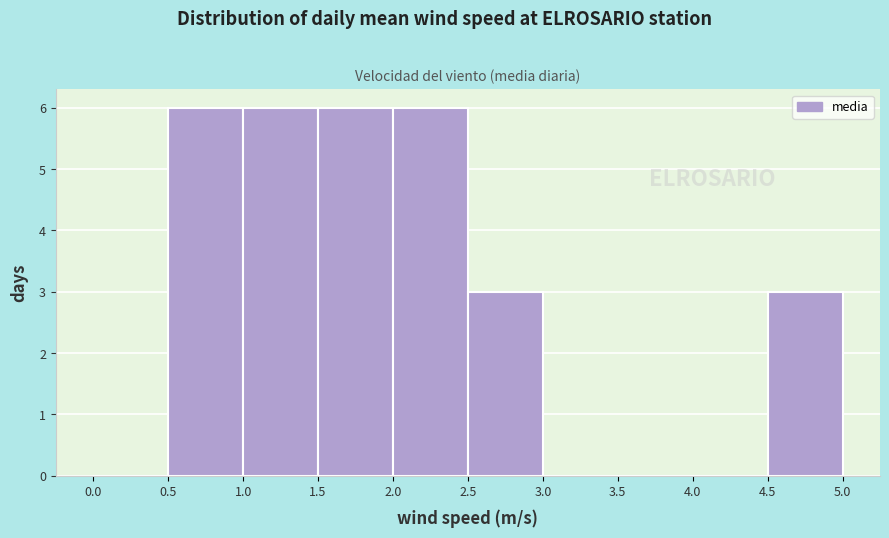

Reading left to right, transcribe this chart: for each bar, give the range it covers on the x-axis and its height. The values are not printed on the chart, so give them approximately, as read against the axis.

0.0 to 0.5: 0
0.5 to 1.0: 6
1.0 to 1.5: 6
1.5 to 2.0: 6
2.0 to 2.5: 6
2.5 to 3.0: 3
3.0 to 3.5: 0
3.5 to 4.0: 0
4.0 to 4.5: 0
4.5 to 5.0: 3